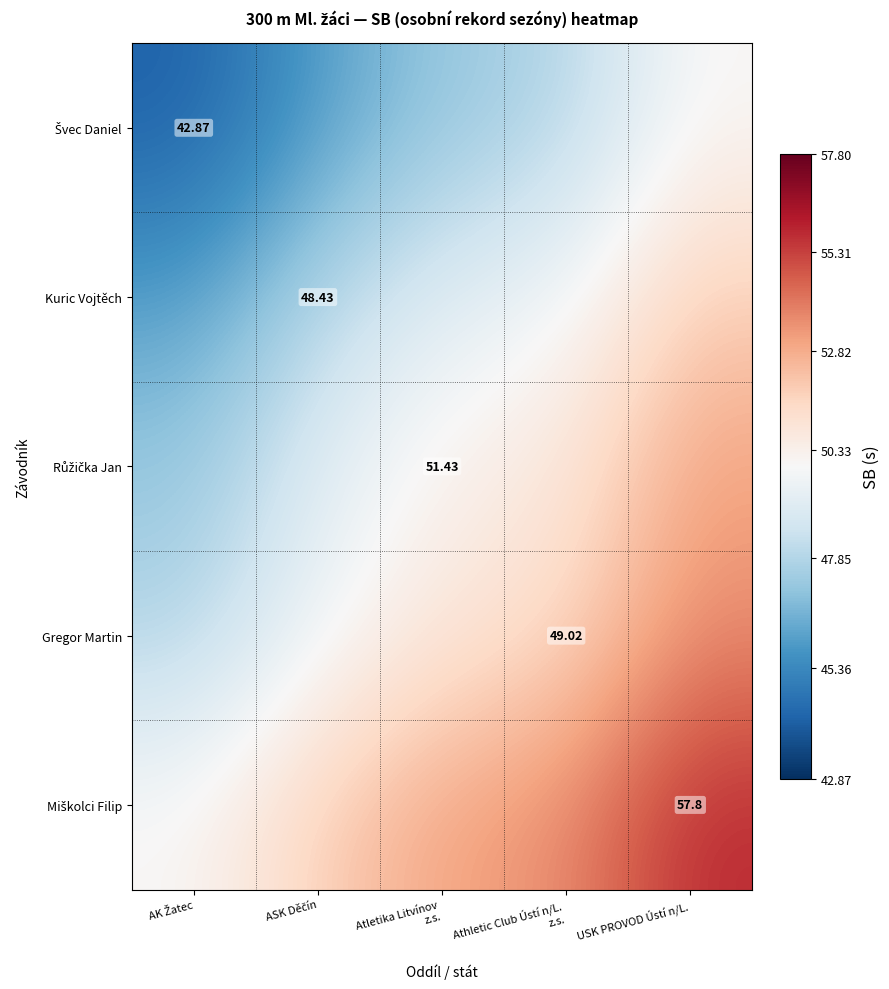

The Růžička Jan series shows 49.1 at ASK Děčín. True or false?

True